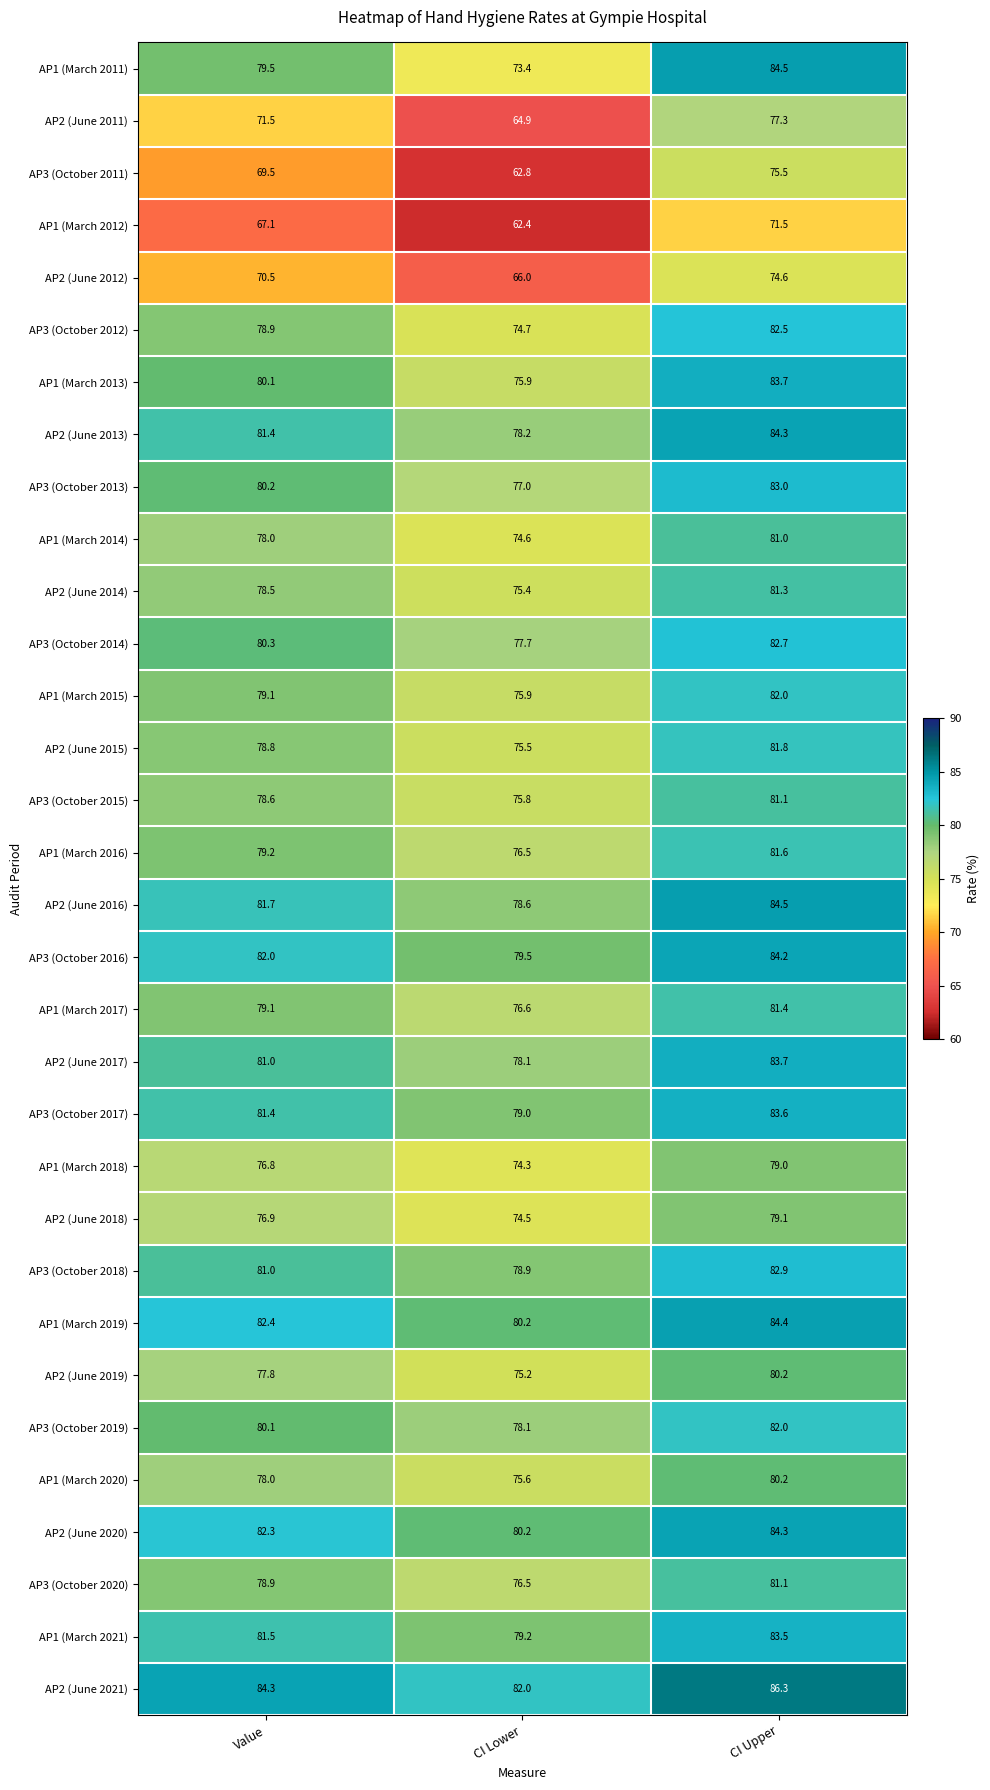

Which series has the largest range (max minus min)?

AP3 (October 2011)